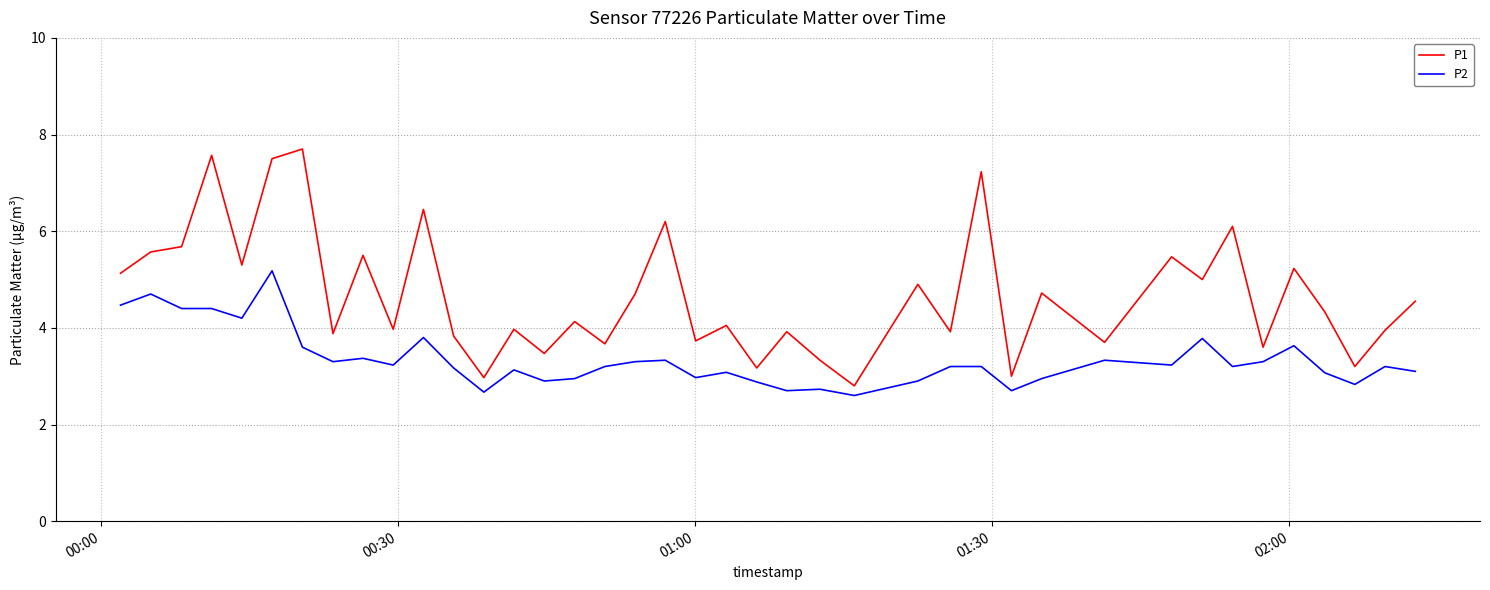

Which series has the largest total across all categories?

P1